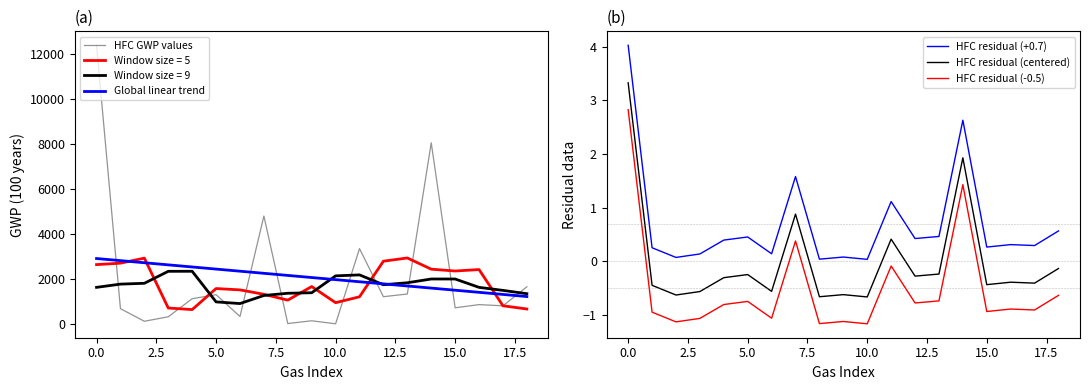

True or false: HFC residual (centered) and HFC residual (+0.7) cross at least once.

False